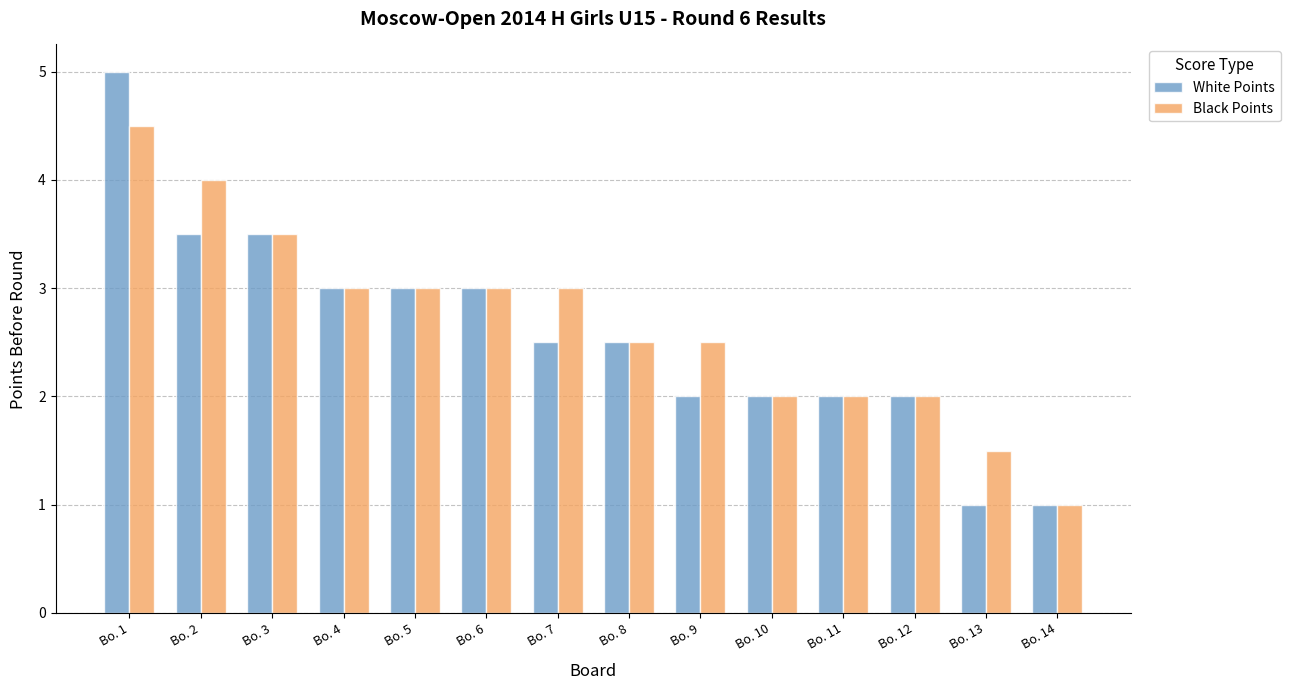

How many bars are there in total?

28